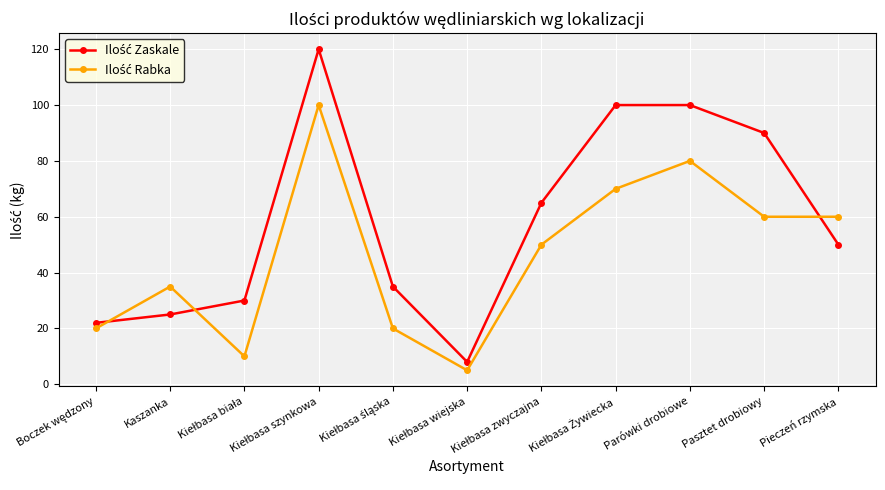

At how many categories does at least one series exceed 95?

3